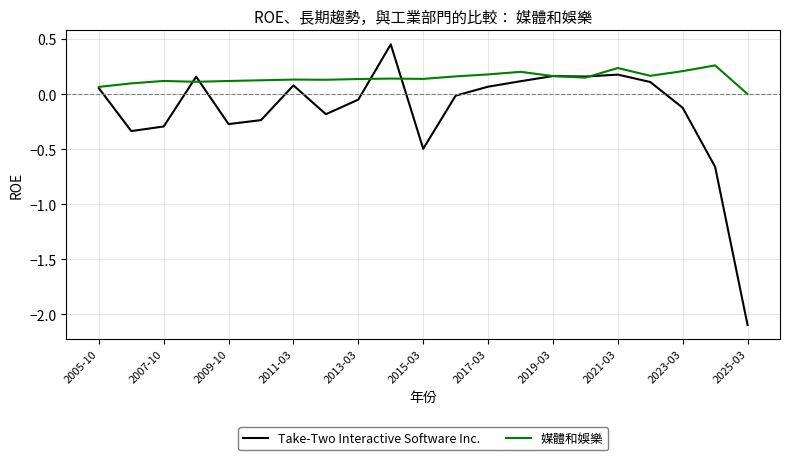

Rank the series by their average value, from lowest to highest.

Take-Two Interactive Software Inc., 媒體和娛樂